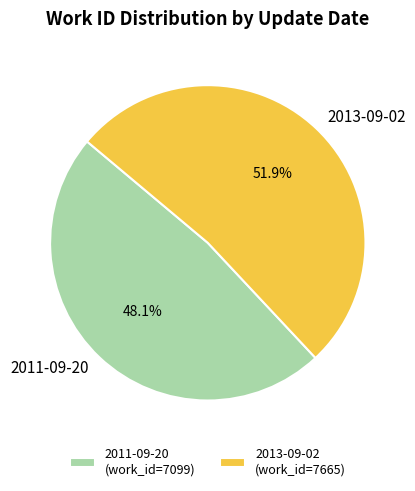

Rank the categories by value from highest to lowest.

2013-09-02, 2011-09-20